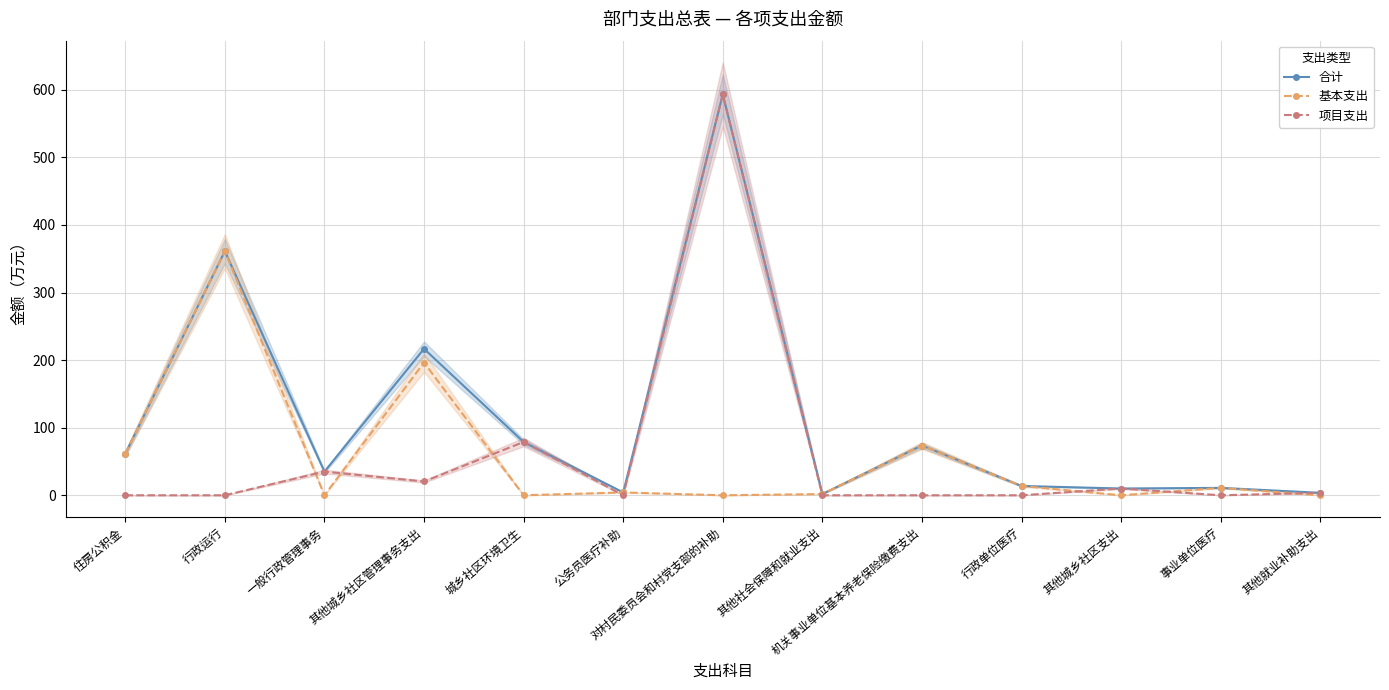

How many times do 基本支出 and 项目支出 cross each other?

9